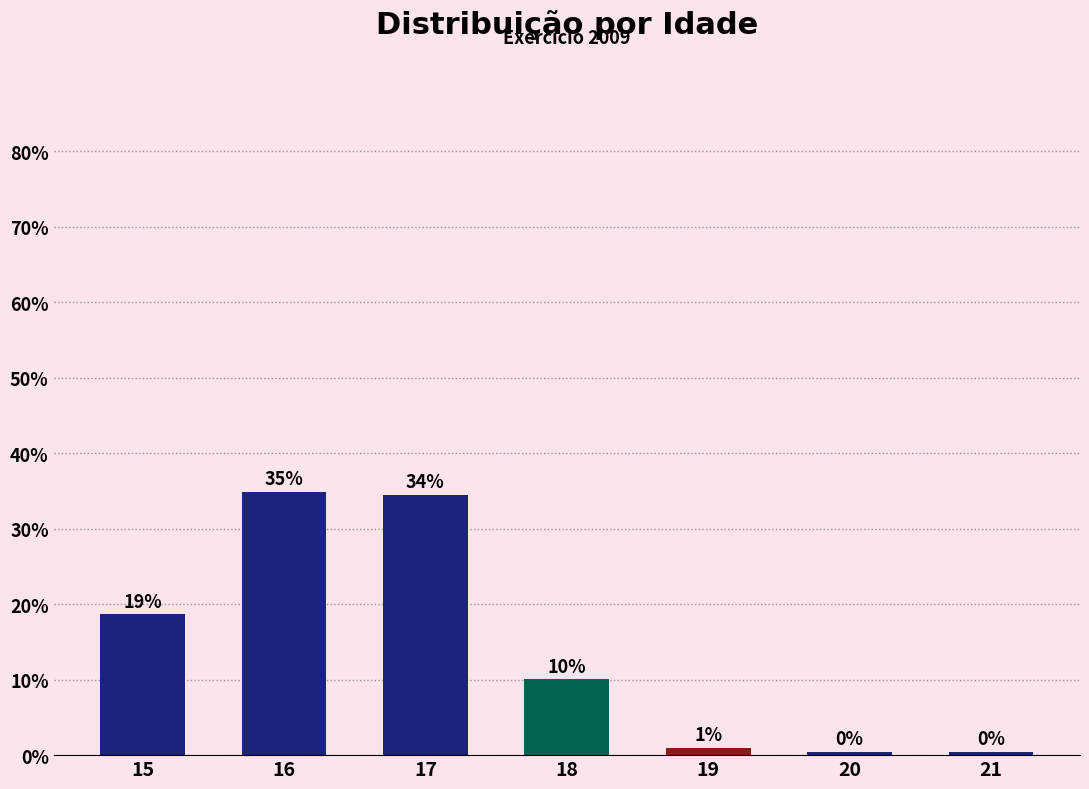

True or false: the data shows 0.5 at 20.

True